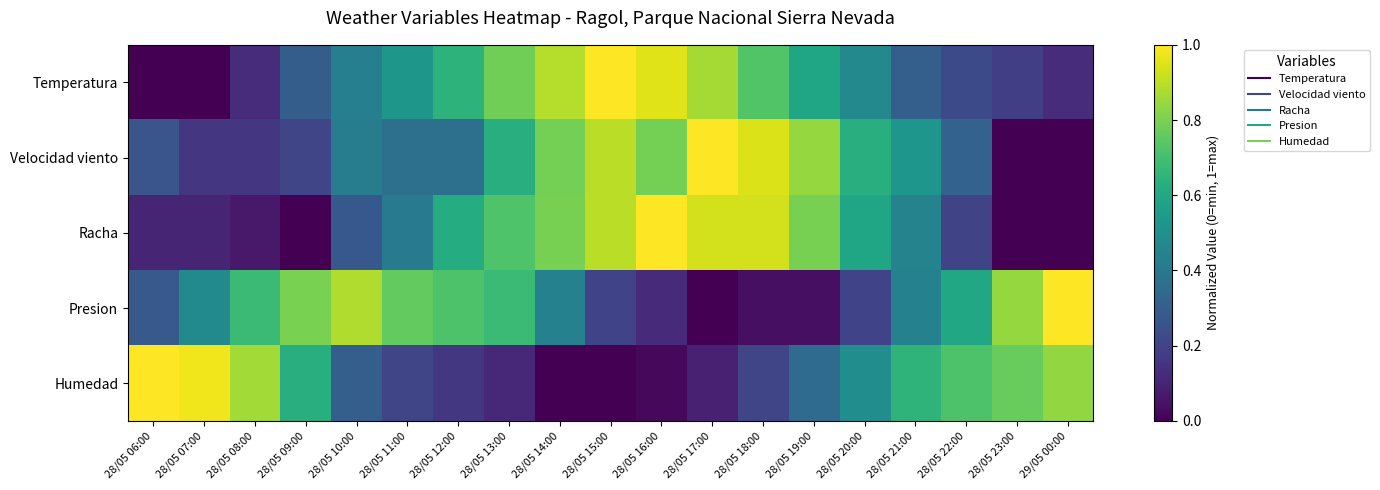

At which category is the sum across all series the highest?

28/05 15:00